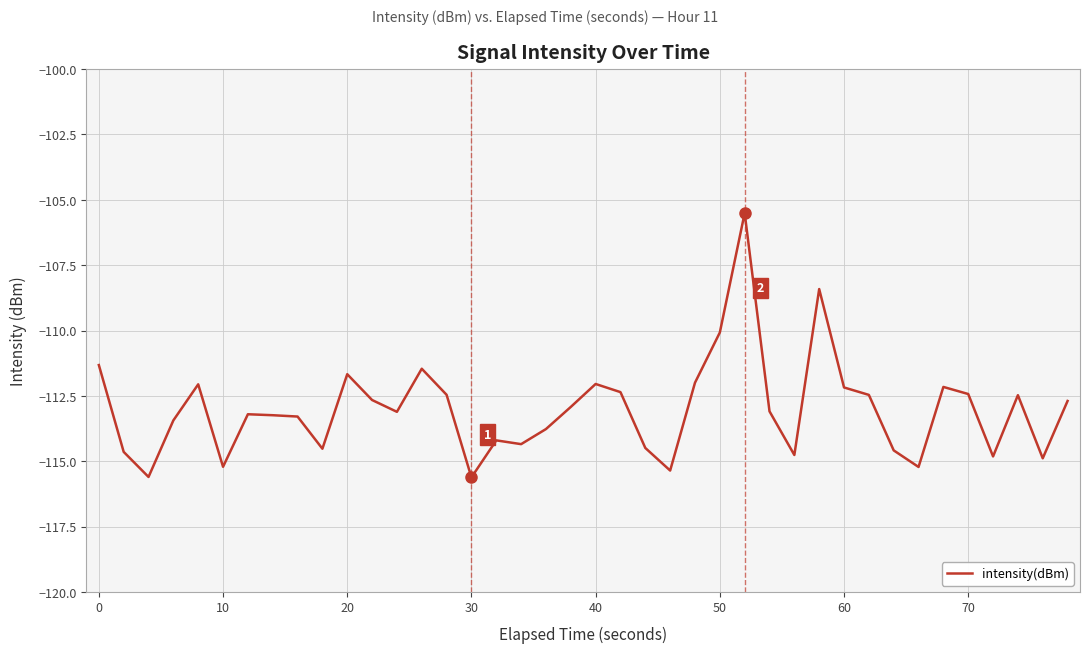

What is the minimum value shown in the chart?

-115.6